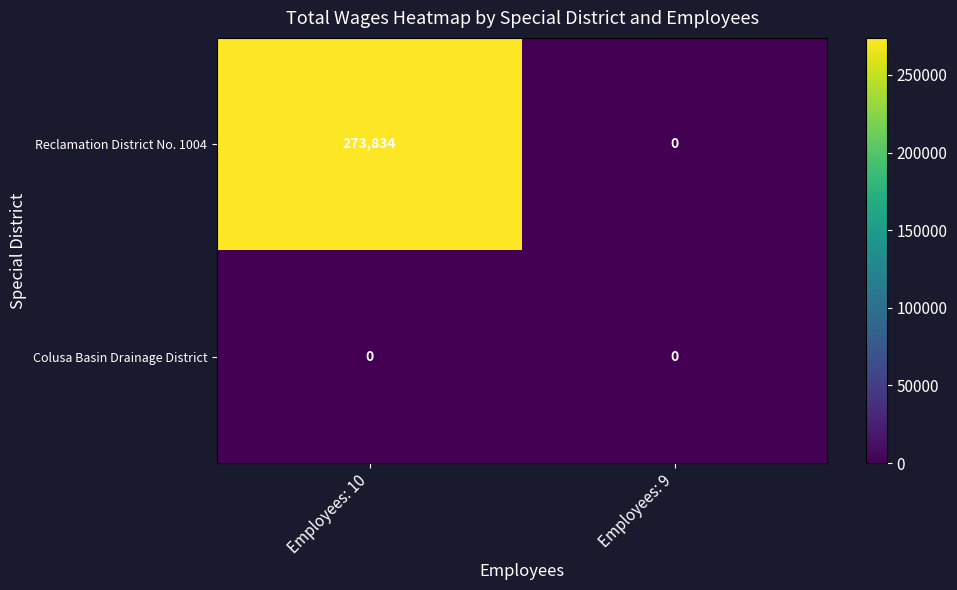

List the series in order of their overall mean, lowest first.

Colusa Basin Drainage District, Reclamation District No. 1004